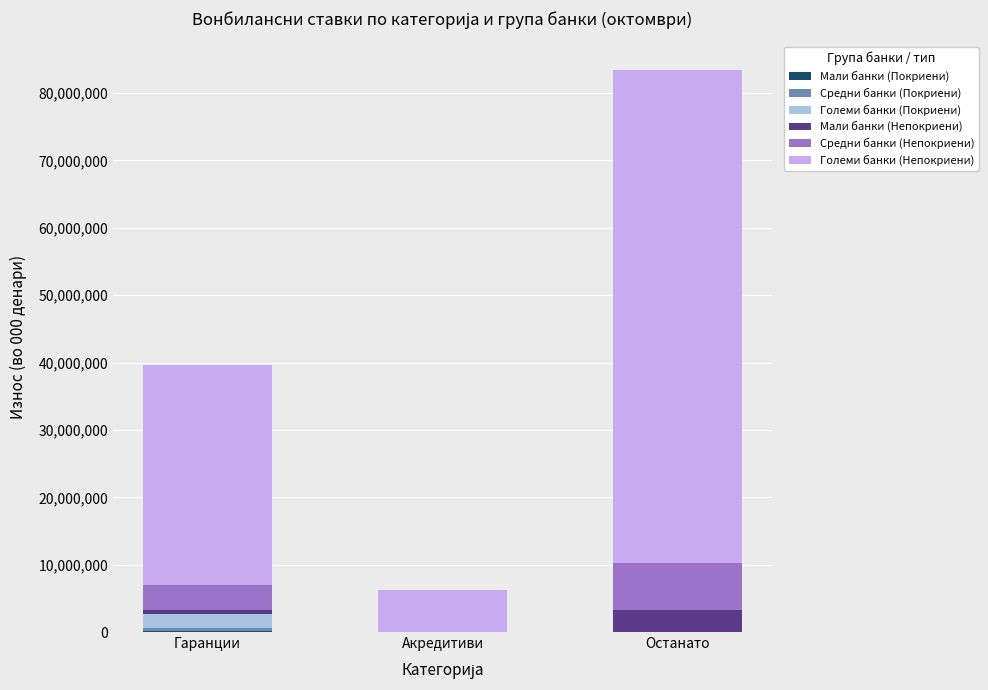

At which category is the sum across all series the highest?

Останато